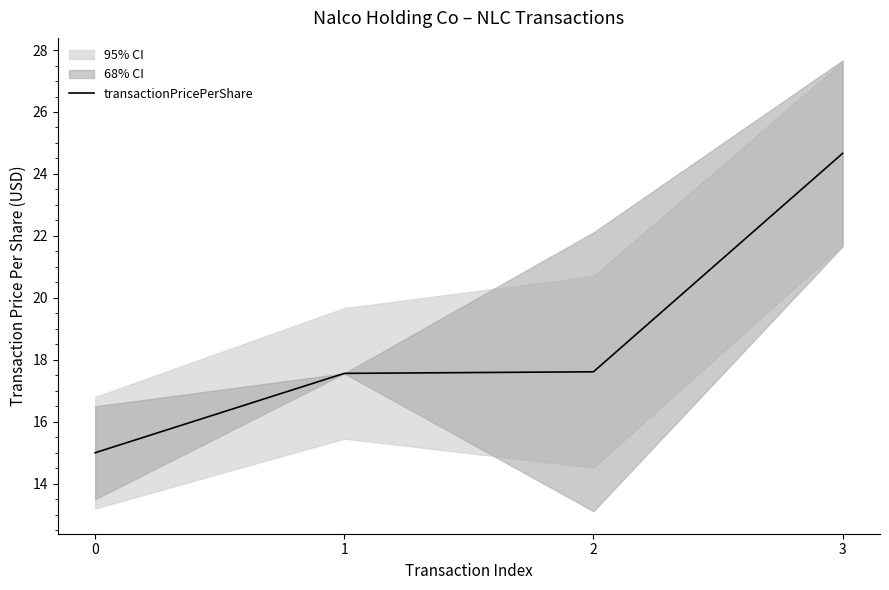

Rank the categories by value from lowest to highest.

0, 1, 2, 3